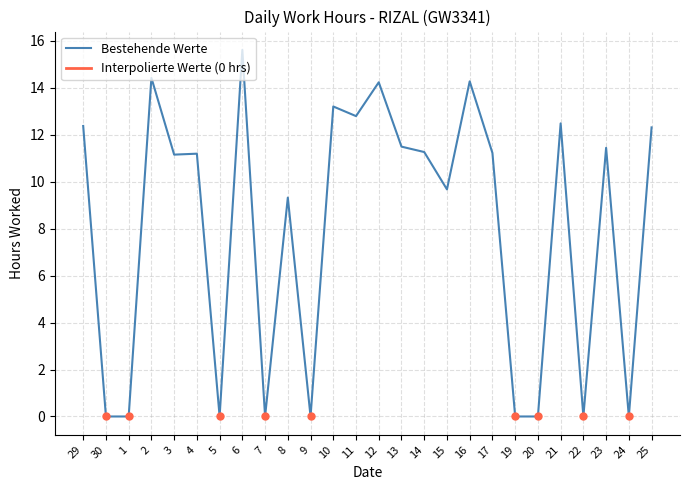

Which category has the highest value across all series?

6